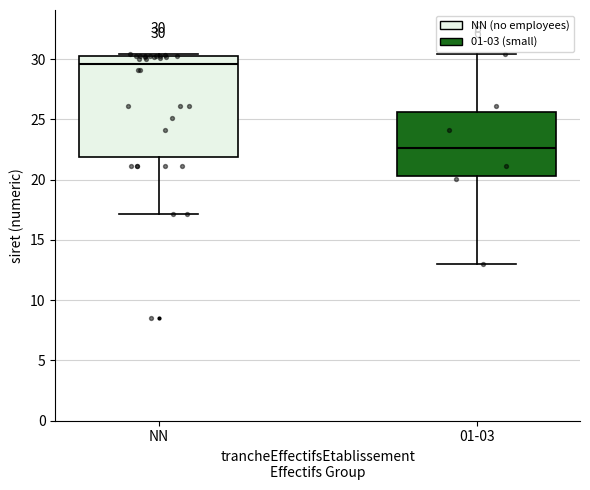

Comparing the boxes themselves (not the whiskers), which one is the tallest?

NN